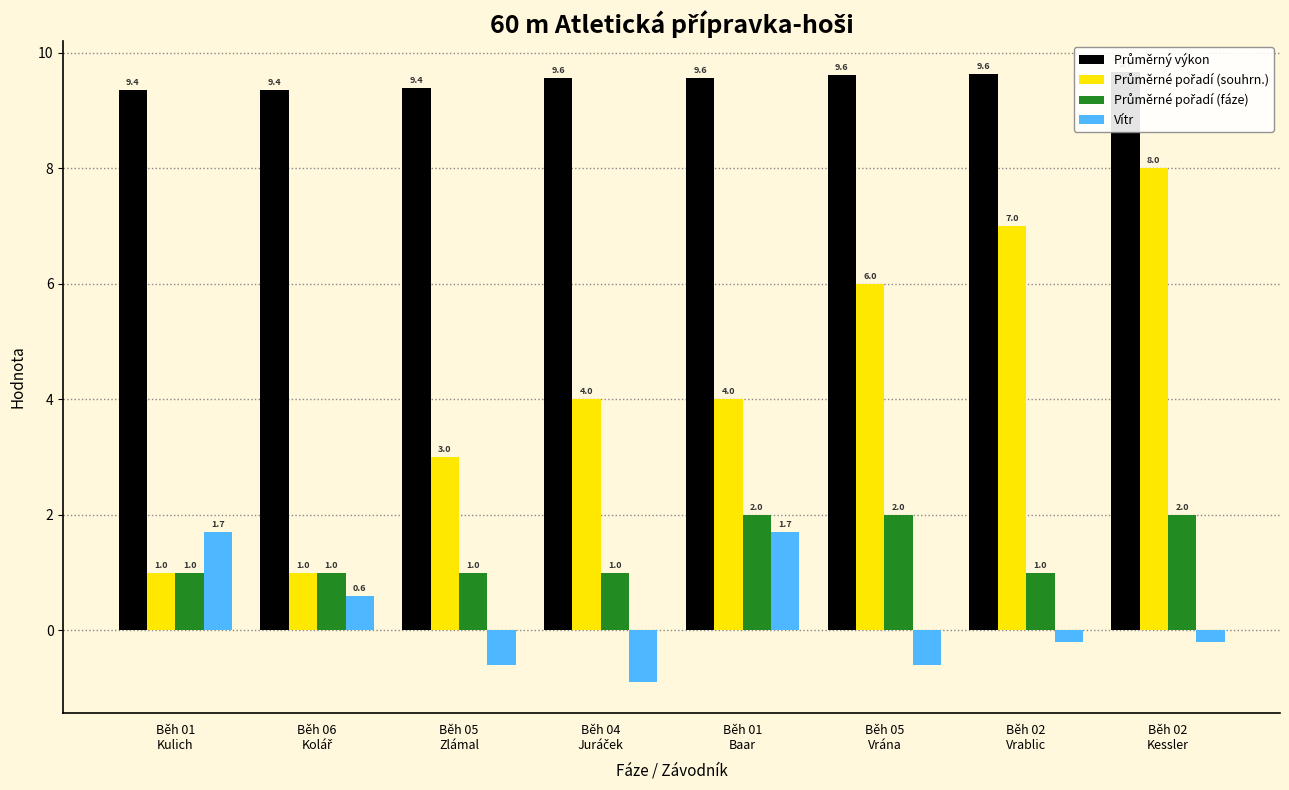

Is it true that Průměrné pořadí (souhrn.) equals 3.0 at Běh 05
Zlámal?

True